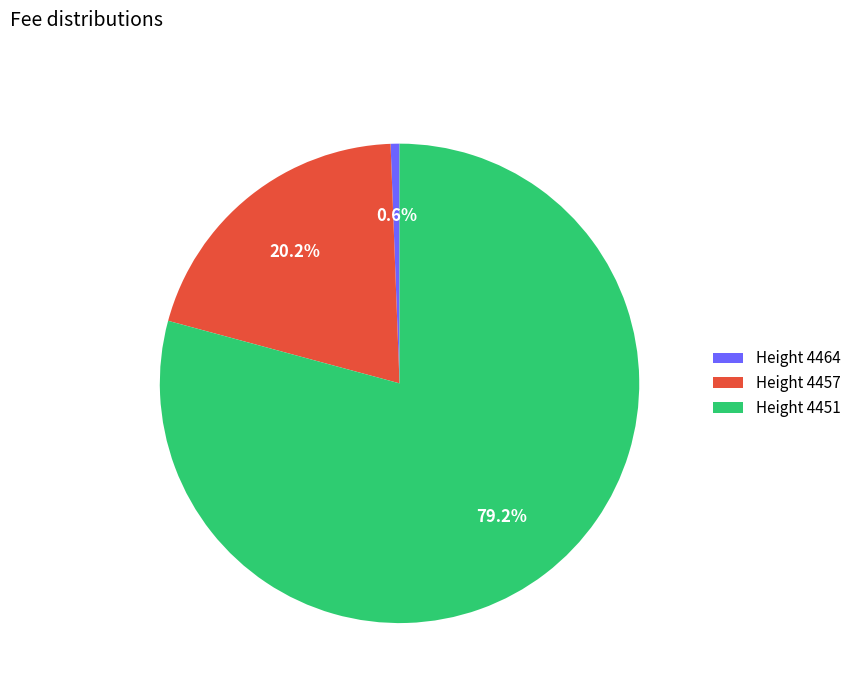

Does Height 4451 represent more than half of the total?

Yes